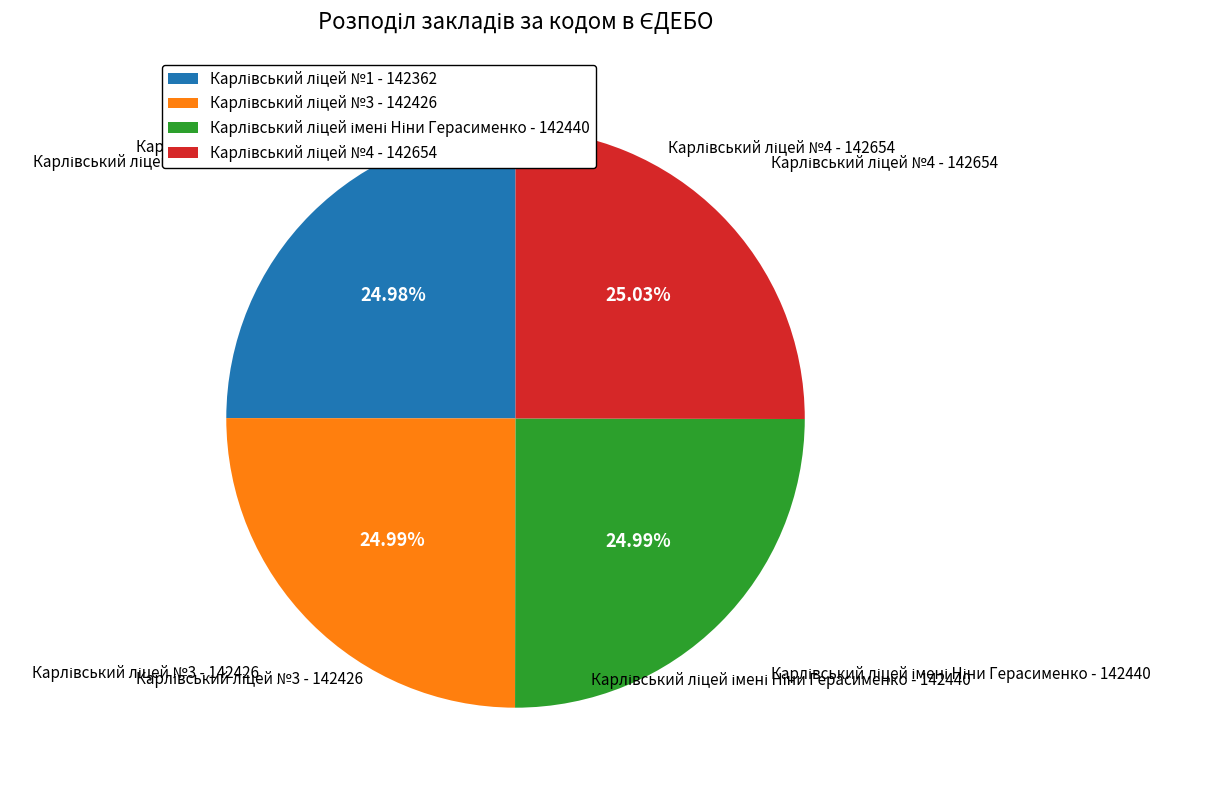

Is there any slice that represents more than half of the pie?

No